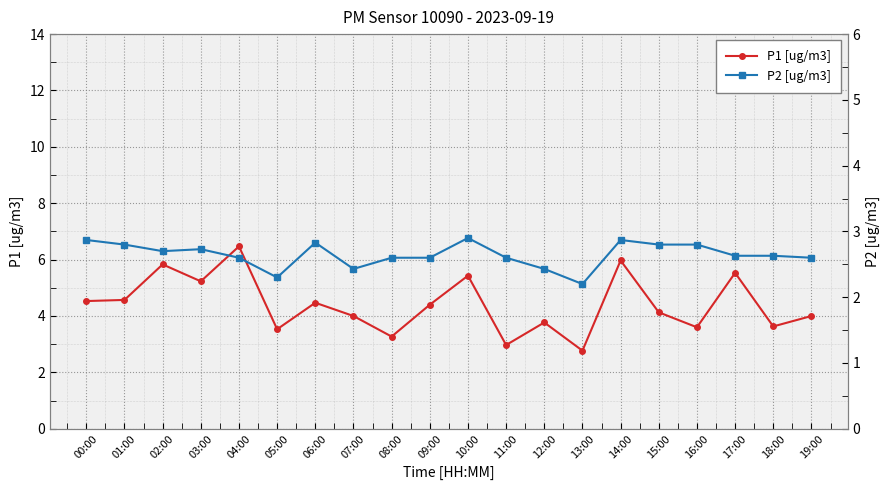

Reading left to right, transcribe all the data shown in this chart.

P1 [ug/m3]: 00:00=4.5	01:00=4.6	02:00=5.8	03:00=5.2	04:00=6.5	05:00=3.5	06:00=4.5	07:00=4.0	08:00=3.3	09:00=4.4	10:00=5.4	11:00=3.0	12:00=3.8	13:00=2.8	14:00=6.0	15:00=4.1	16:00=3.6	17:00=5.5	18:00=3.6	19:00=4.0
P2 [ug/m3]: 00:00=2.9	01:00=2.8	02:00=2.7	03:00=2.7	04:00=2.6	05:00=2.3	06:00=2.8	07:00=2.4	08:00=2.6	09:00=2.6	10:00=2.9	11:00=2.6	12:00=2.4	13:00=2.2	14:00=2.9	15:00=2.8	16:00=2.8	17:00=2.6	18:00=2.6	19:00=2.6